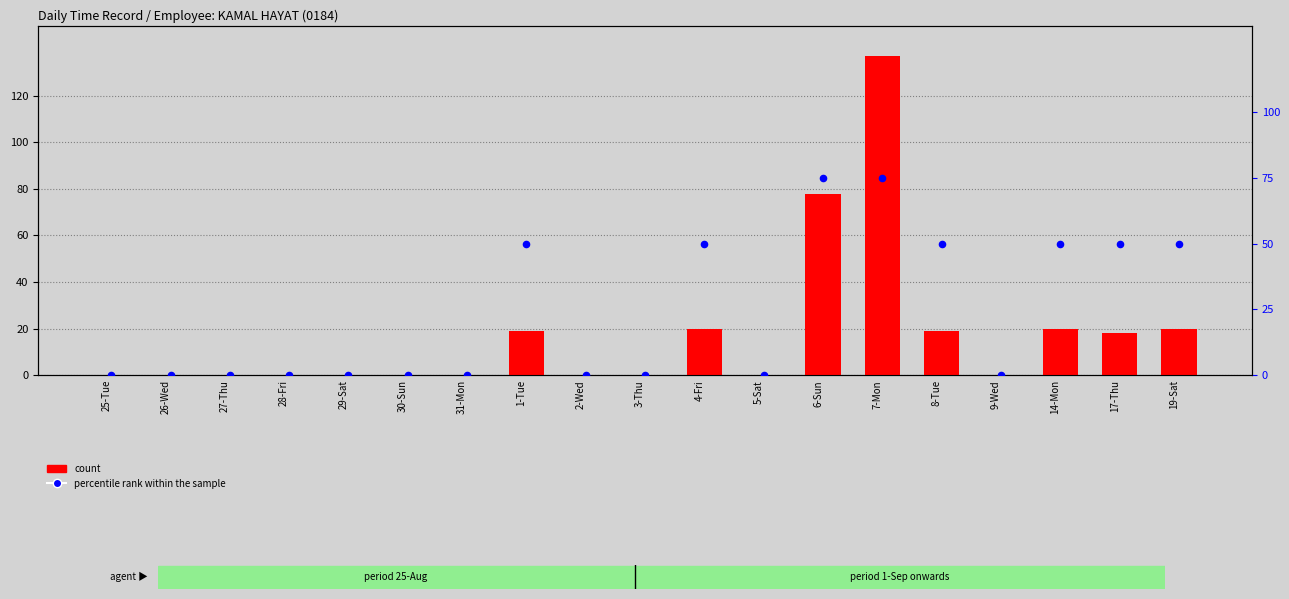

Which series has the largest Y range (max minus min)?

count